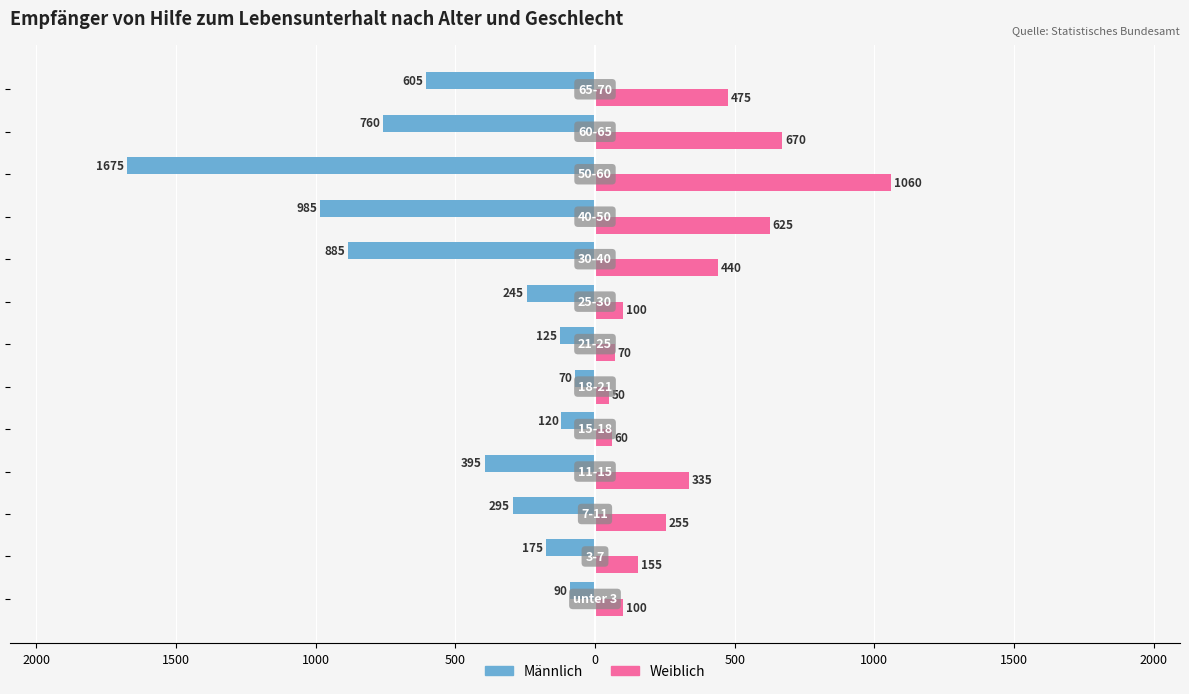

What are all the series names shown in the legend?

Männlich, Weiblich